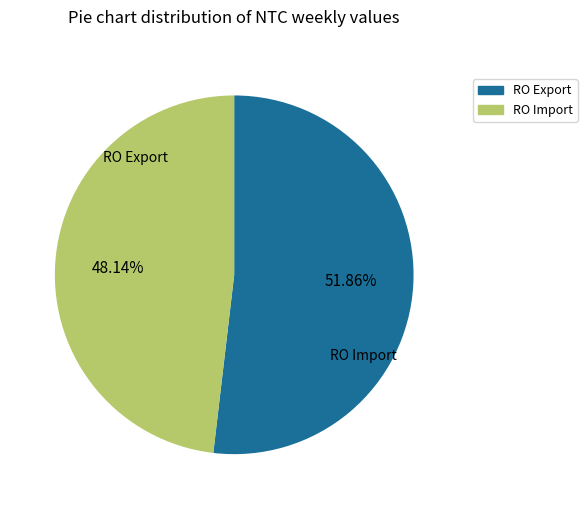

How many slices are in this pie chart?

2